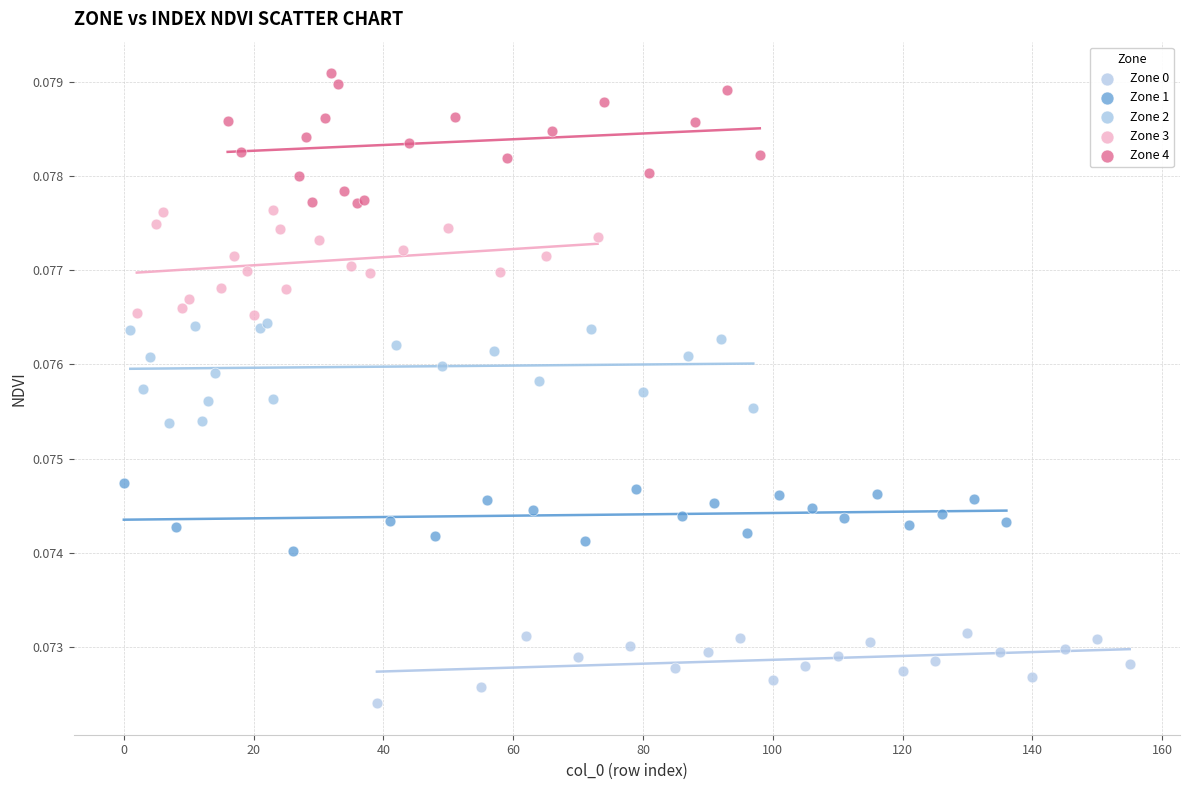

What are all the series names shown in the legend?

Zone 0, Zone 1, Zone 2, Zone 3, Zone 4